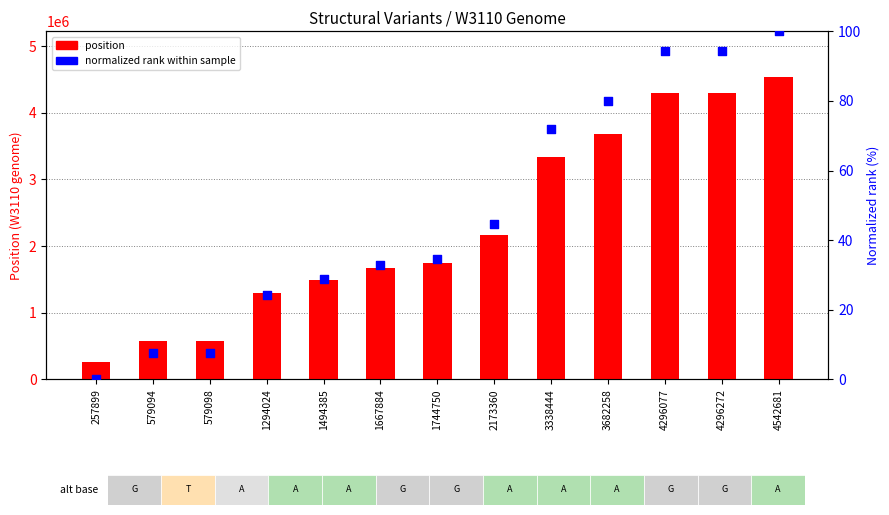

Which series reaches the maximum Y coordinate?

position